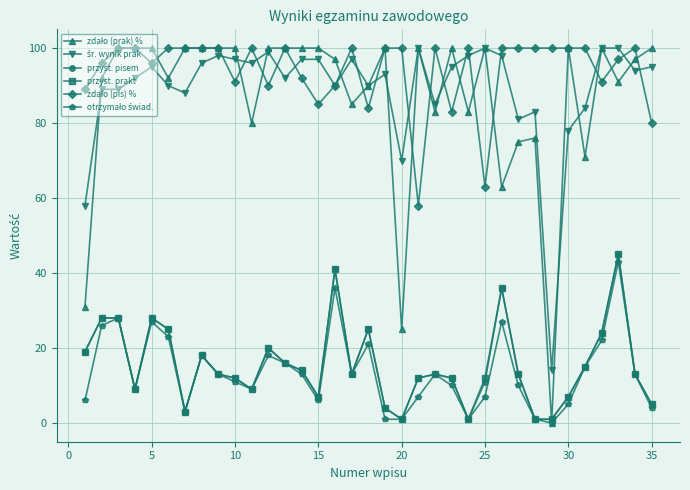

What is the greatest value displayed?

100